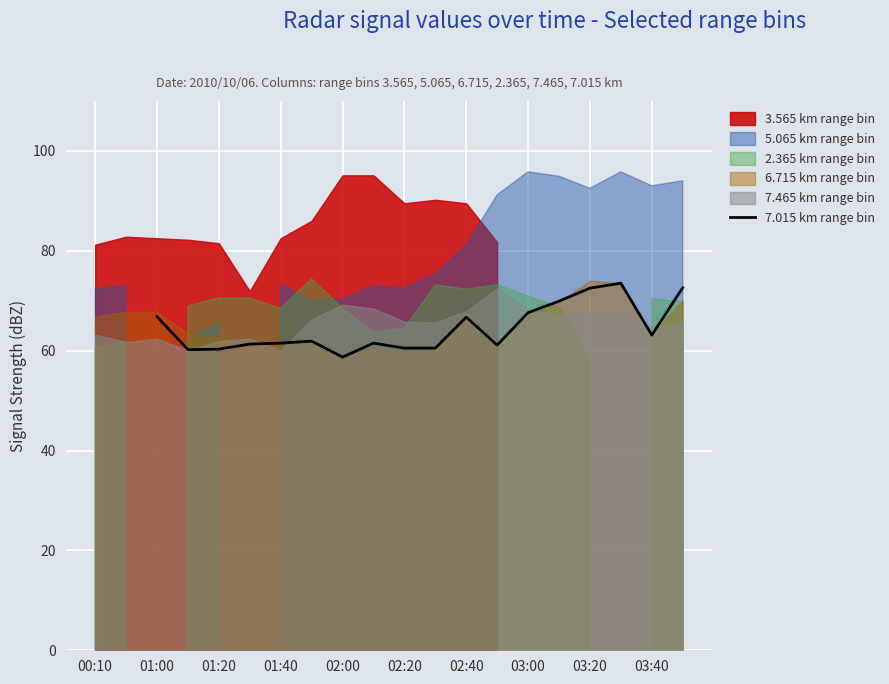

The value at 17 is 110.1. True or false?

False